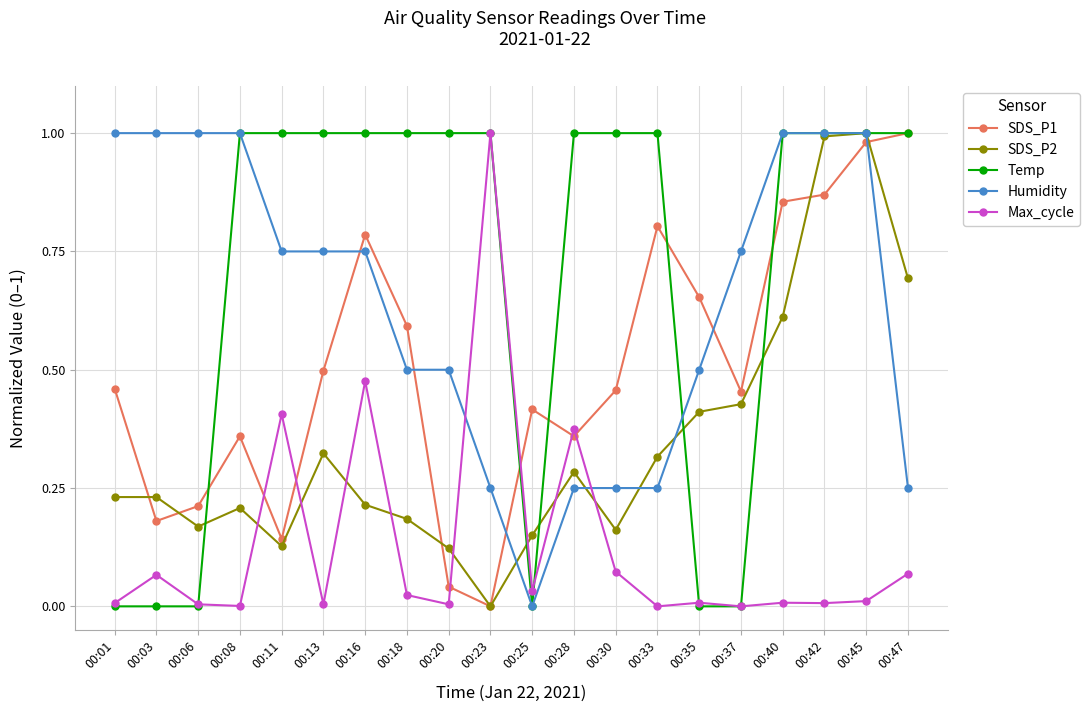

Between which two adjacent categories do Humidity and SDS_P2 first intersect?

00:23 and 00:25